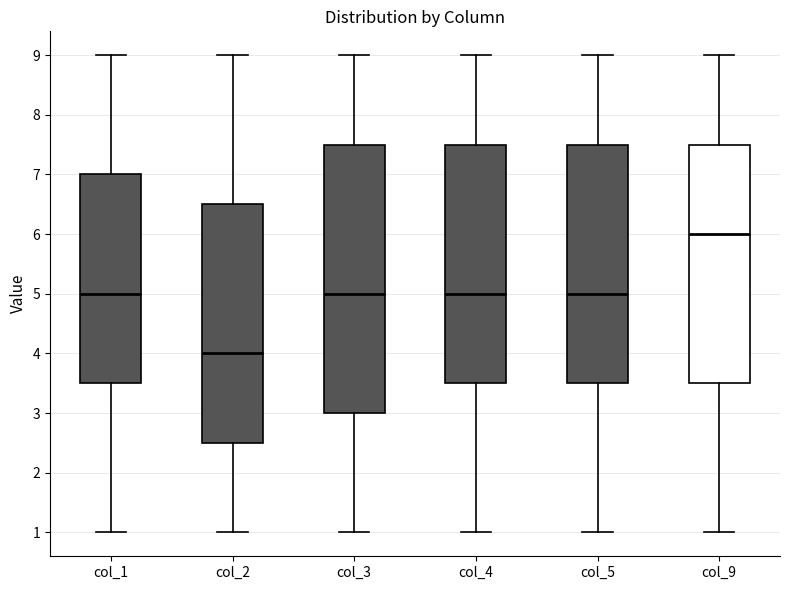

Which box's median line is the lowest?

col_2